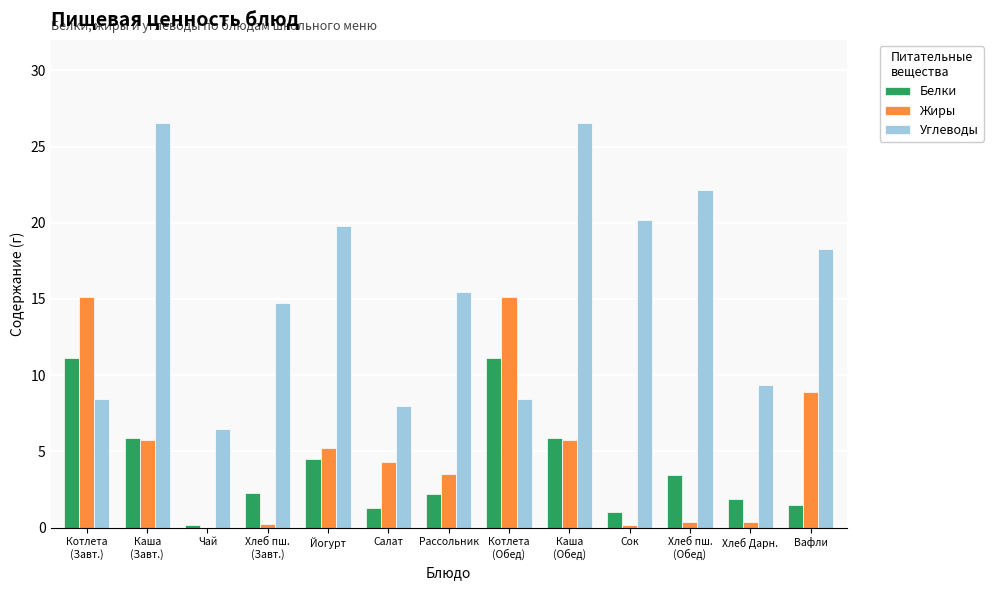

What is the maximum value for Жиры?

15.2